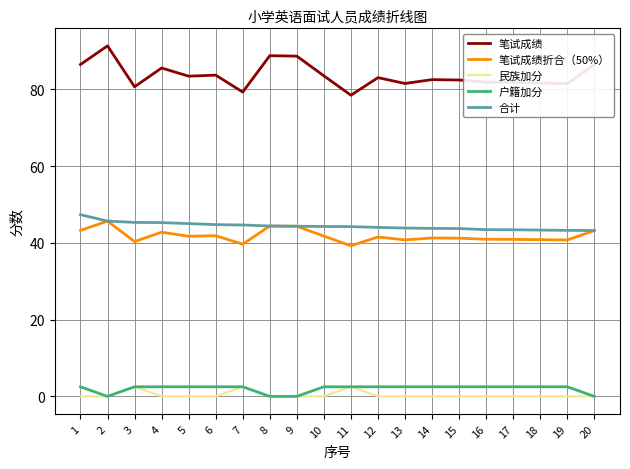

How many lines are shown in the chart?

5